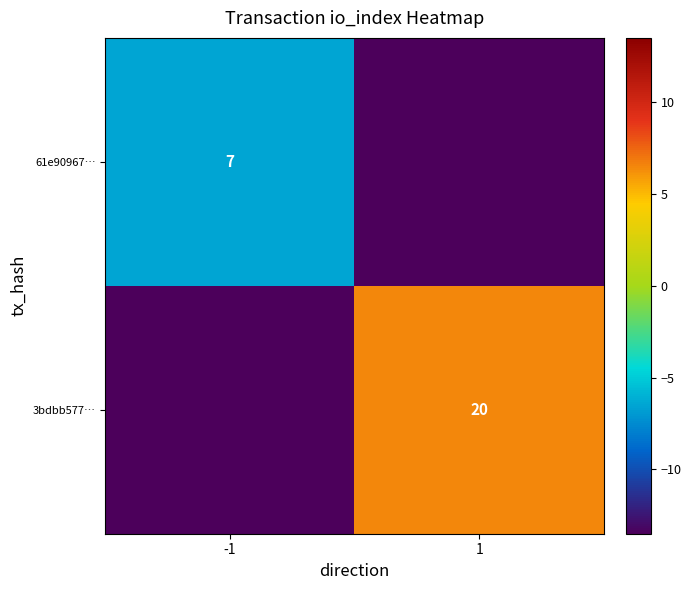

True or false: 3bdbb577… has a value of 8.7 at 1.

False